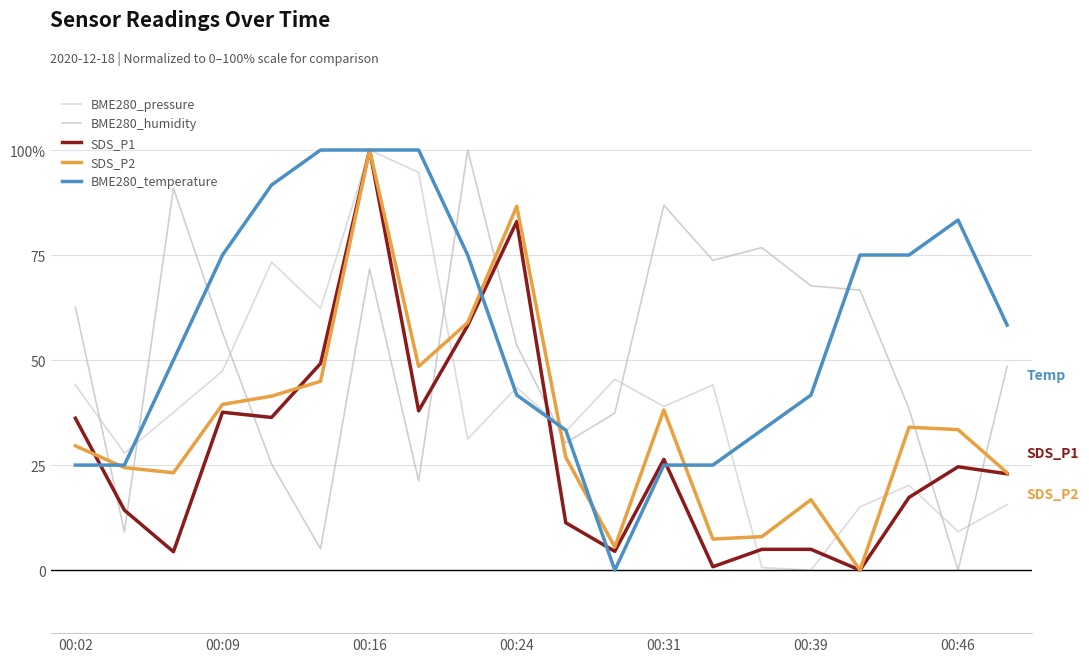

Reading left to right, transcribe all the data shown in this chart.

BME280_pressure: 44.1	27.9	37.5	47.4	73.3	62.3	100.0	94.7	31.2	43.5	33.0	45.4	38.9	44.1	0.6	0.0	15.1	20.2	9.1	15.6
BME280_humidity: 62.6	9.1	90.9	56.6	25.3	5.1	71.7	21.2	100.0	53.5	30.3	37.4	86.9	73.7	76.8	67.7	66.7	38.4	0.0	48.5
SDS_P1: 36.2	14.3	4.4	37.6	36.3	49.2	100.0	37.9	58.2	83.0	11.3	4.5	26.4	0.8	4.9	4.9	0.0	17.3	24.6	22.9
SDS_P2: 29.6	24.4	23.2	39.4	41.4	44.9	100.0	48.5	58.9	86.6	26.9	5.5	38.1	7.4	8.0	16.8	0.0	34.0	33.4	23.2
BME280_temperature: 25.0	25.0	50.0	75.0	91.7	100.0	100.0	100.0	75.0	41.7	33.3	0.0	25.0	25.0	33.3	41.7	75.0	75.0	83.3	58.3